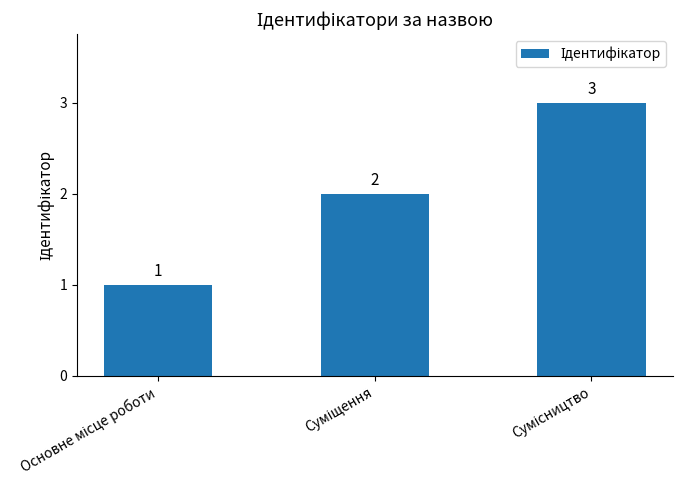

What is the greatest value displayed?

3